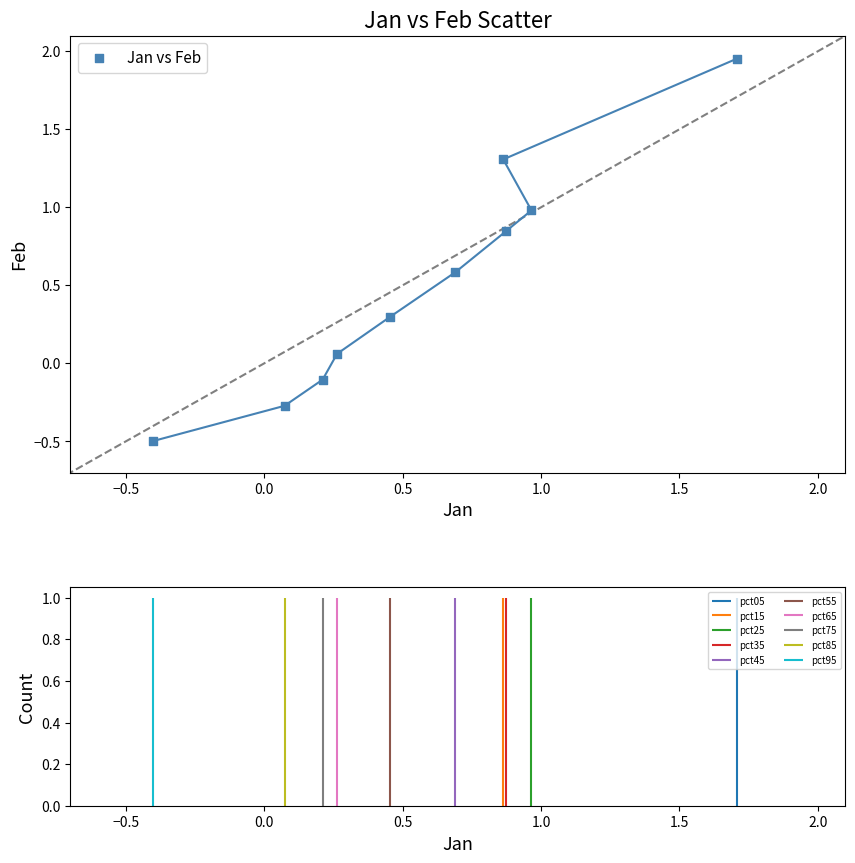

What is the range of X values (max minus min)?

2.1